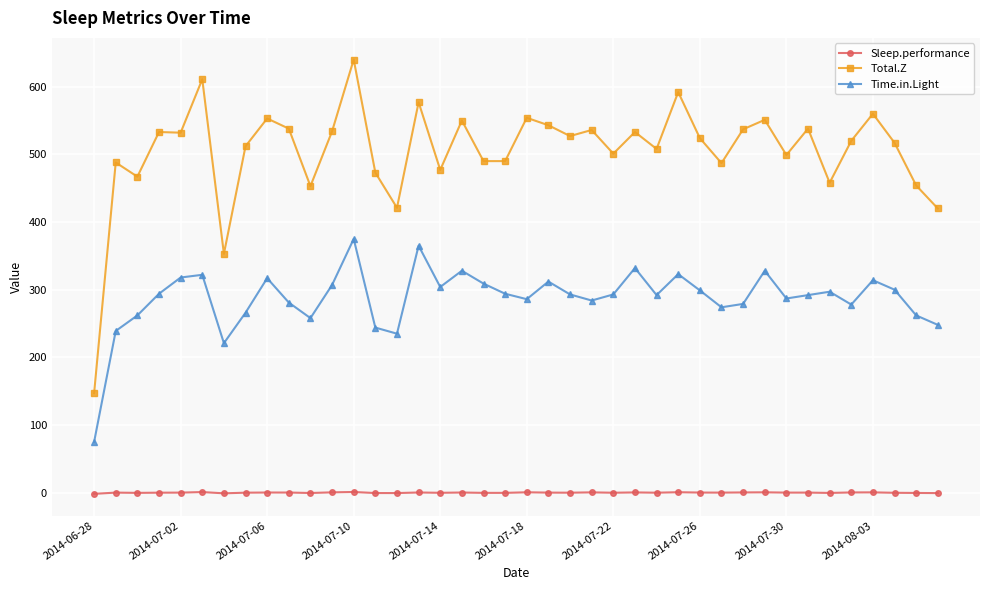

What is the difference between the maximum and minimum values in the Time.in.Light series?

300.0